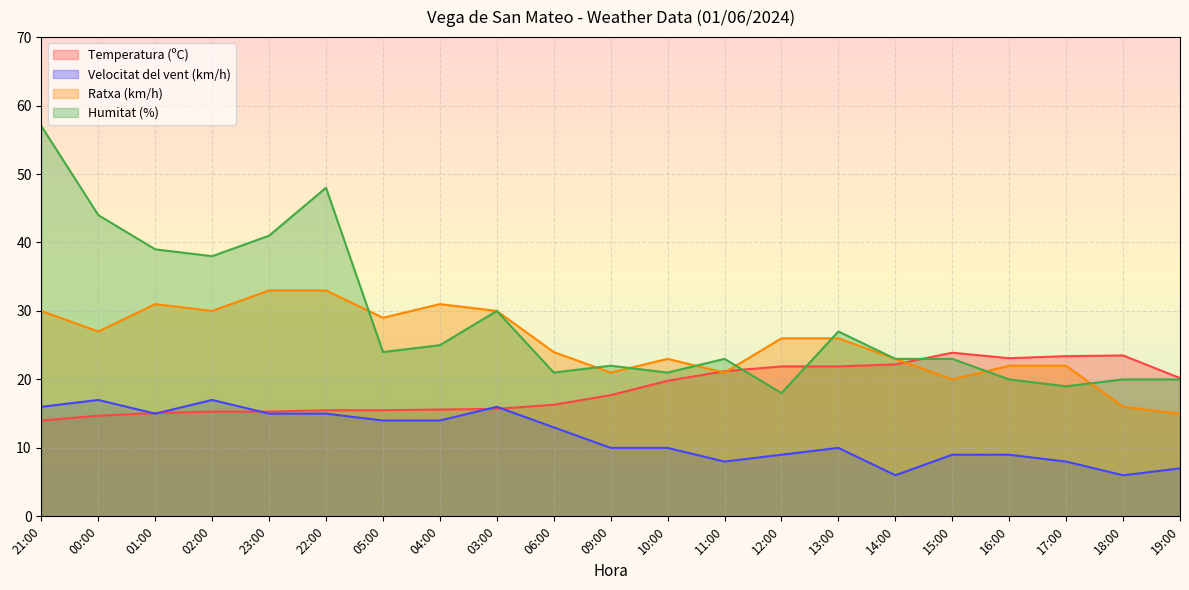

How many lines are shown in the chart?

4